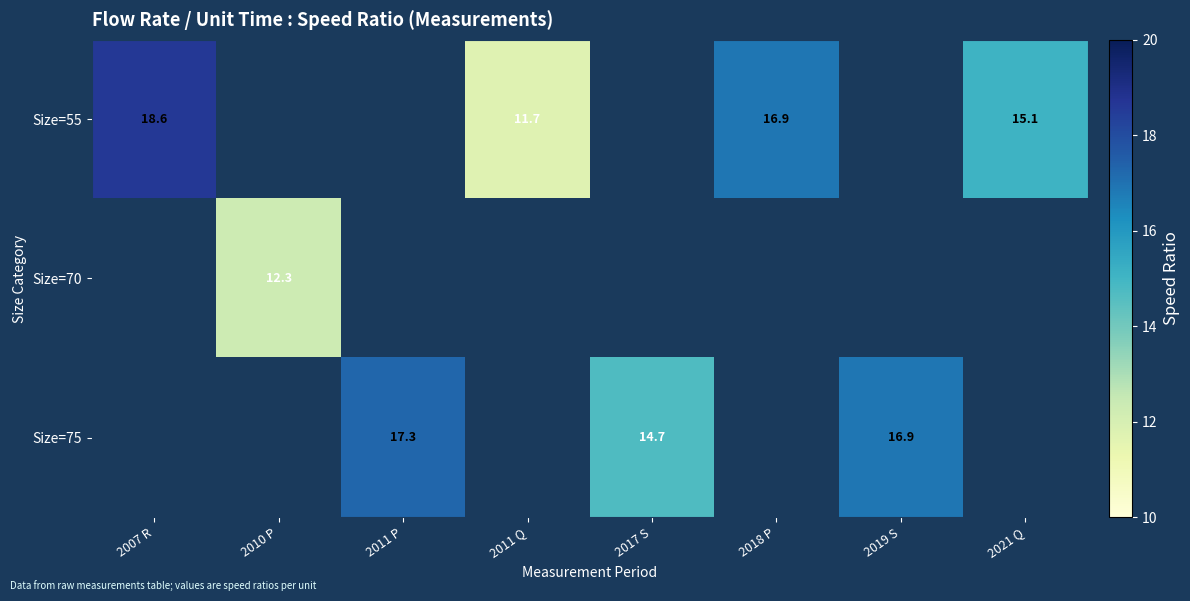

The value of Size=55 at 2011 Q is 11.7. True or false?

True